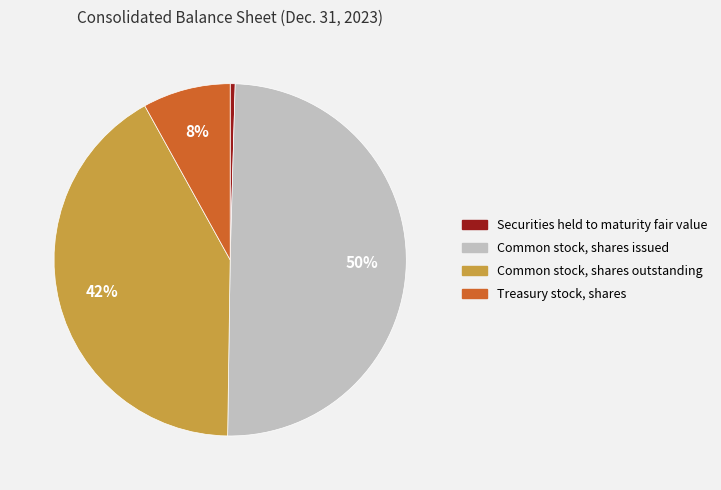

Rank the categories by value from lowest to highest.

Securities held to maturity fair value, Treasury stock, shares, Common stock, shares outstanding, Common stock, shares issued